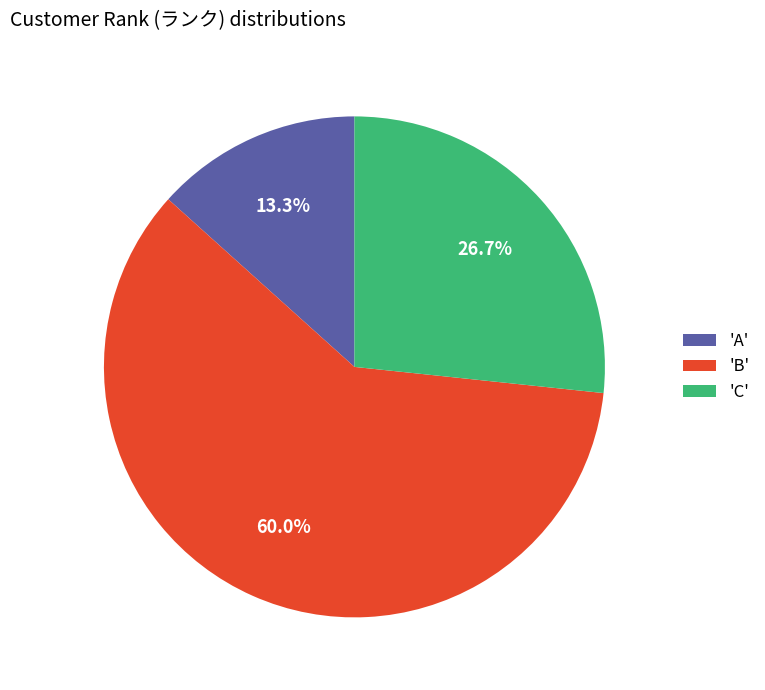

Is there a majority slice in this chart?

Yes